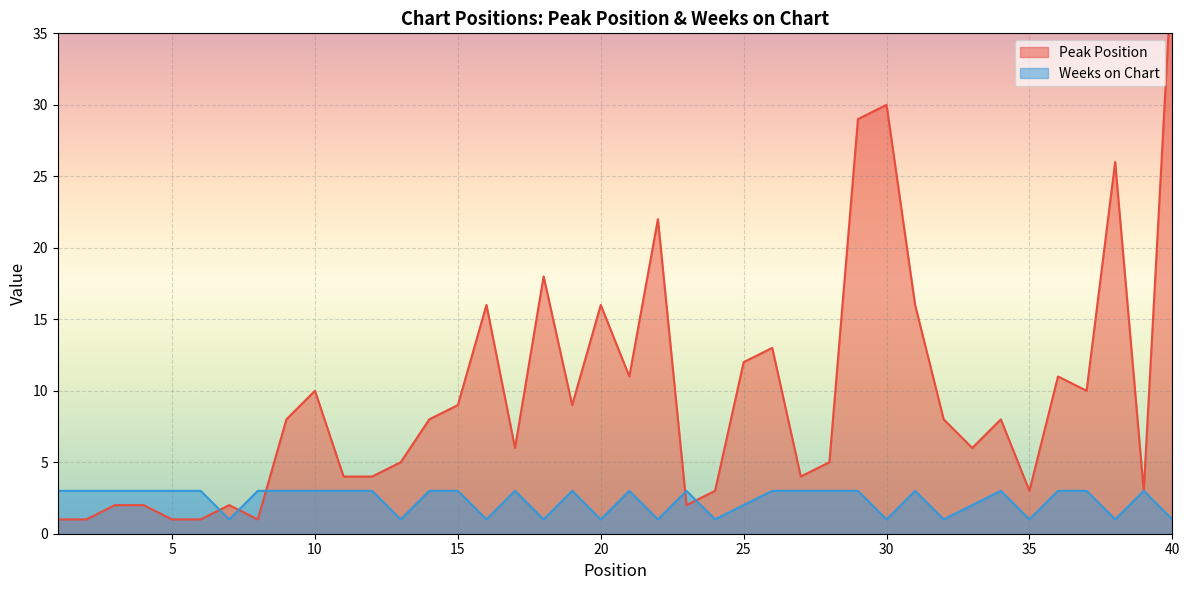

How many times do Peak Position and Weeks on Chart cross each other?

5